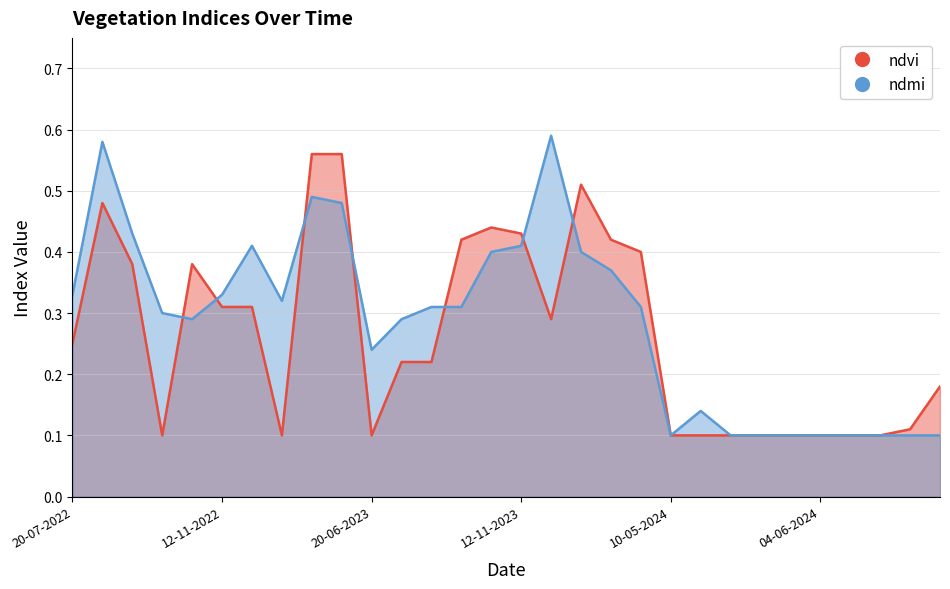

Which category has the highest value in the ndmi series?

16